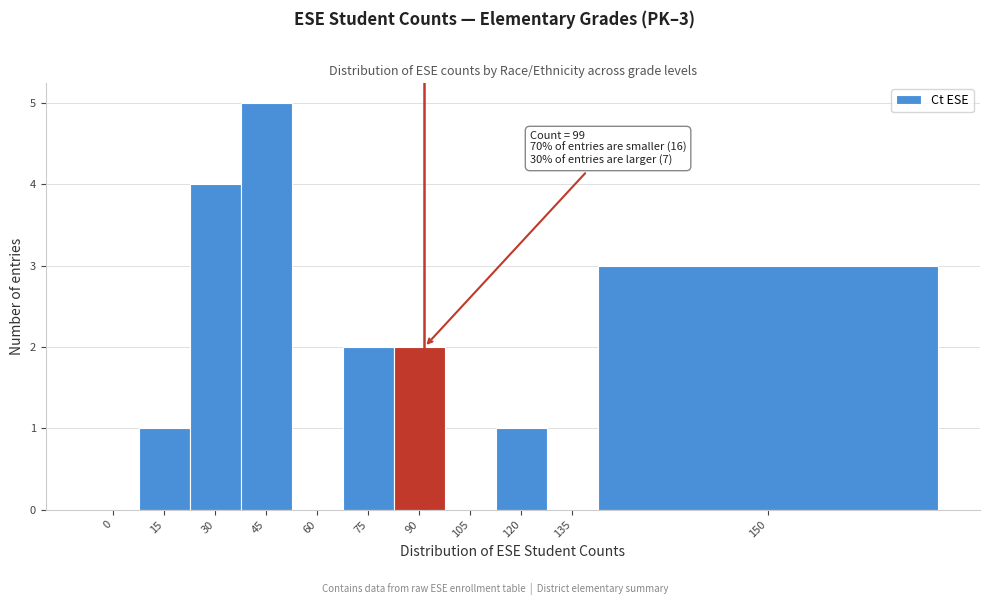

Reading left to right, what are all the values shown in this chart?

0=0	15=1	30=4	45=5	60=0	75=2	90=2	105=0	120=1	135=0	150=3